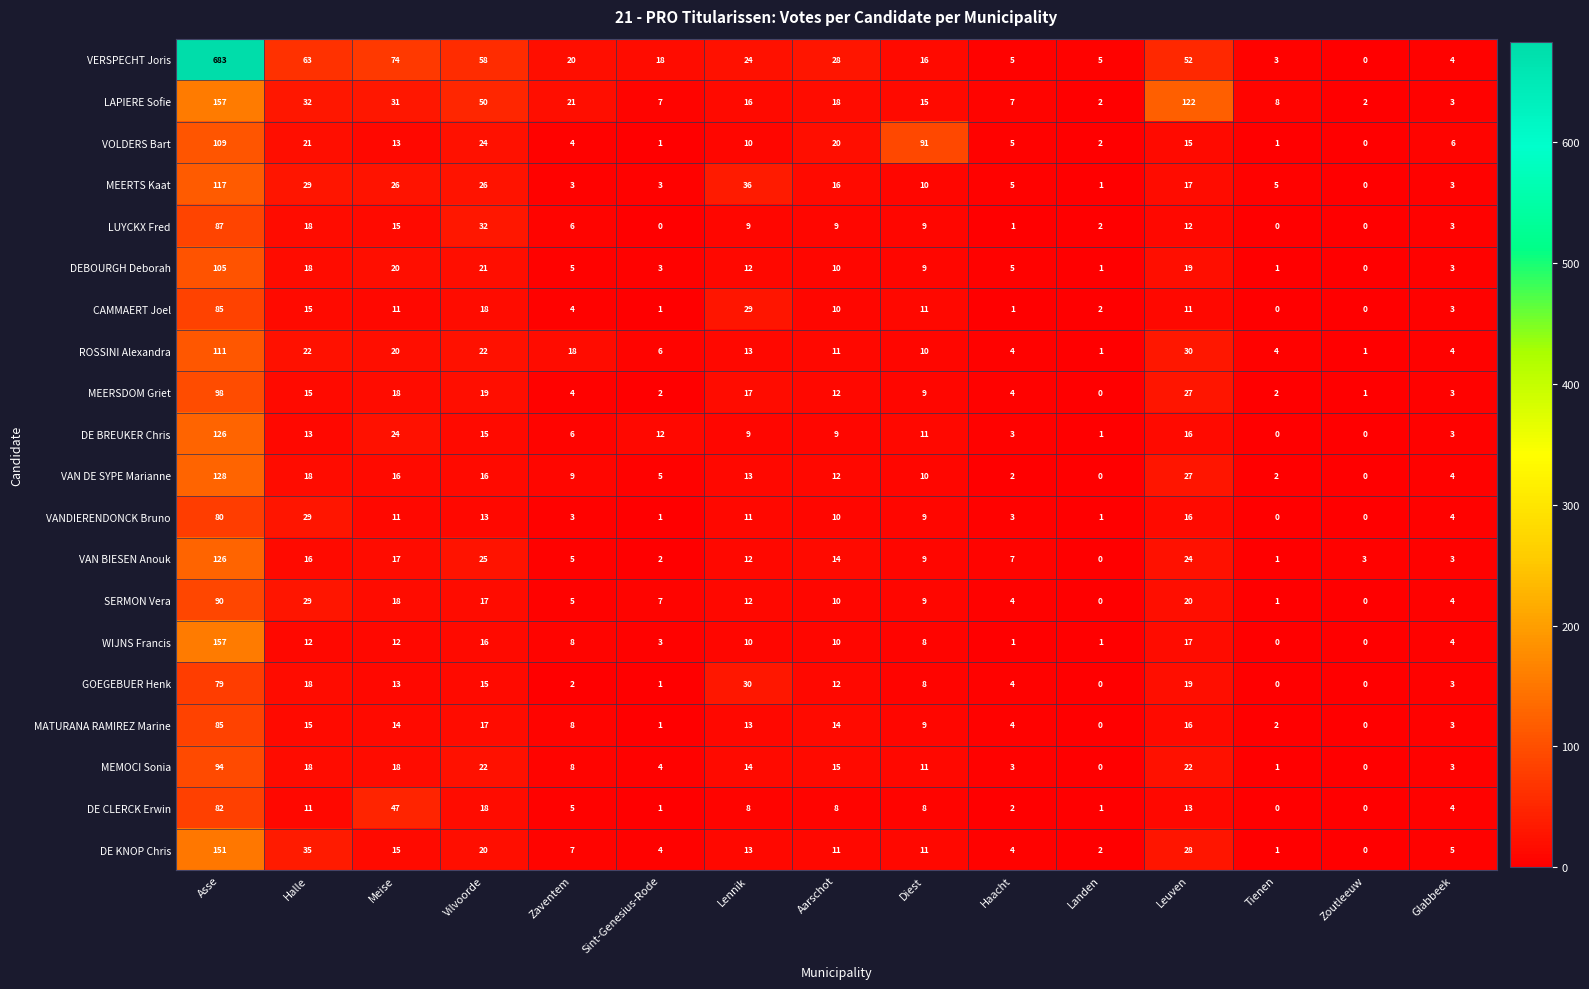

What is the difference between the highest and lowest values at Glabbeek?

3